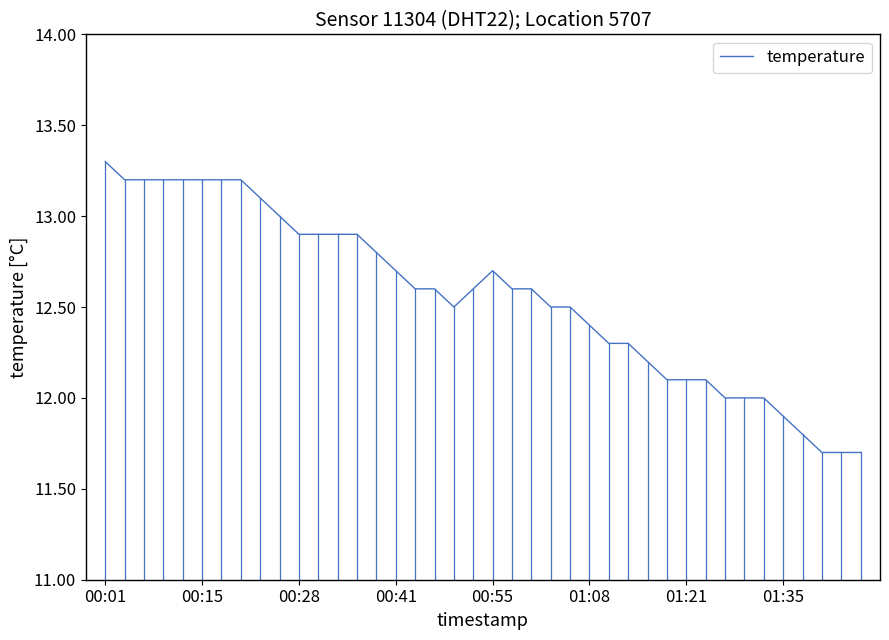

What is the minimum value shown in the chart?

11.7